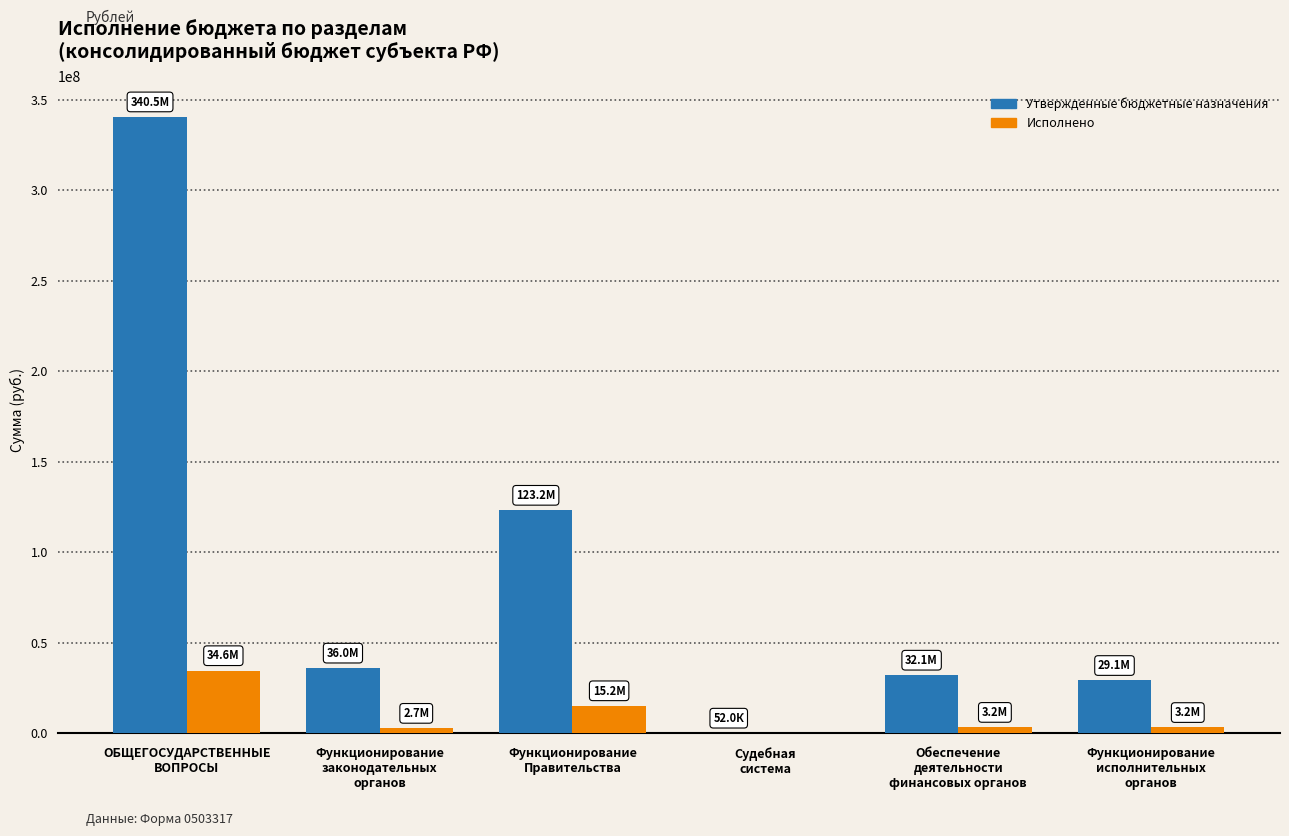

Which series has the largest total across all categories?

Утвержденные бюджетные назначения